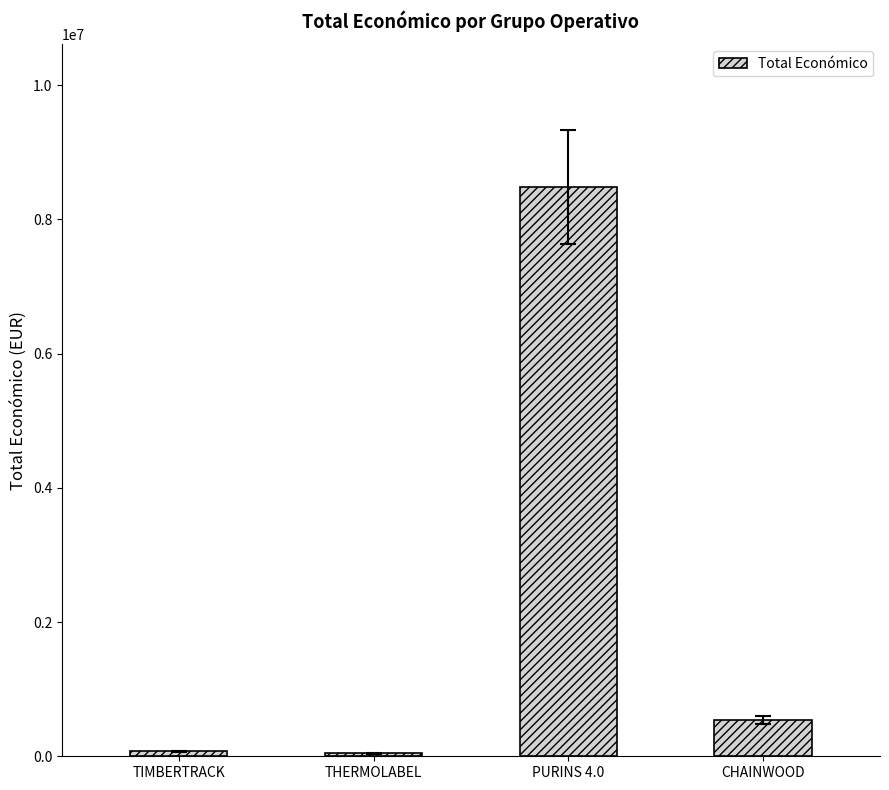

Is it true that the value at TIMBERTRACK is 75575?

True